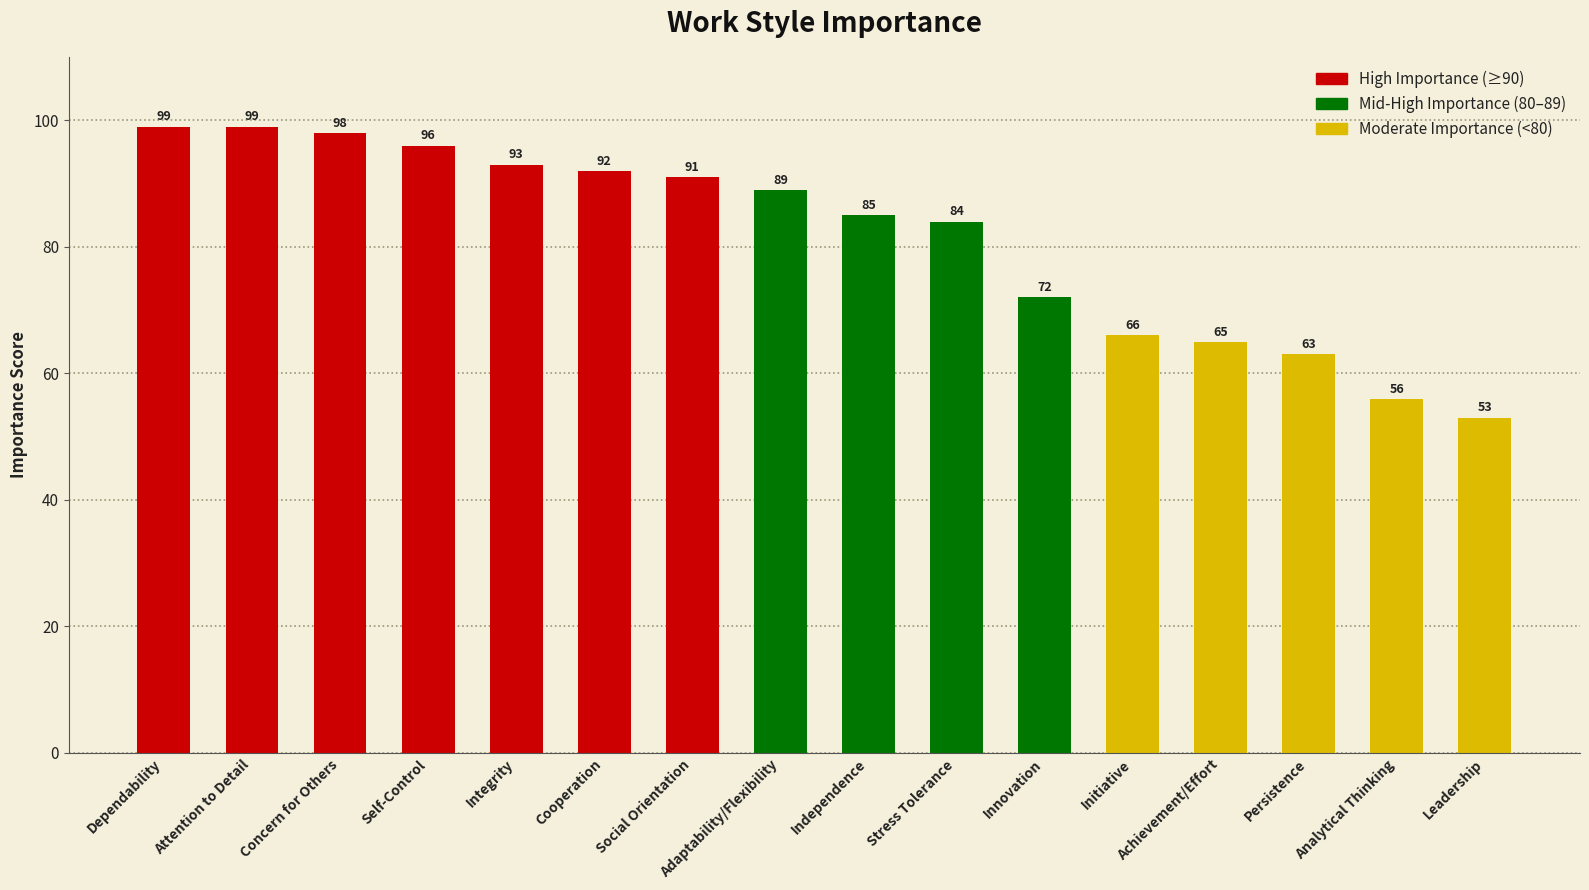

What position from the right is Integrity?

12